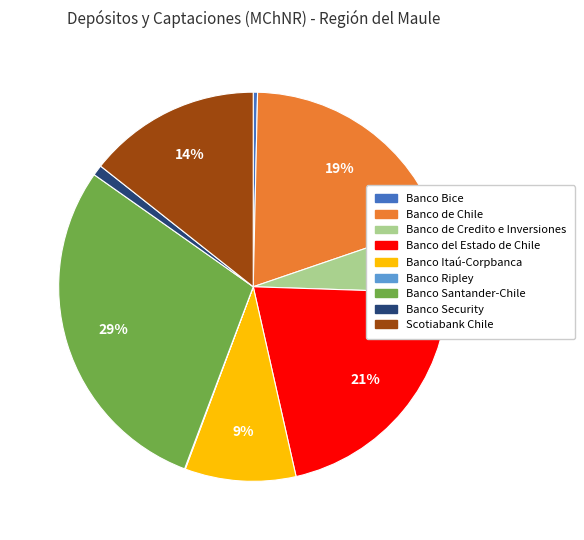

To the nearest percent, what is the average slice percentage?

11%